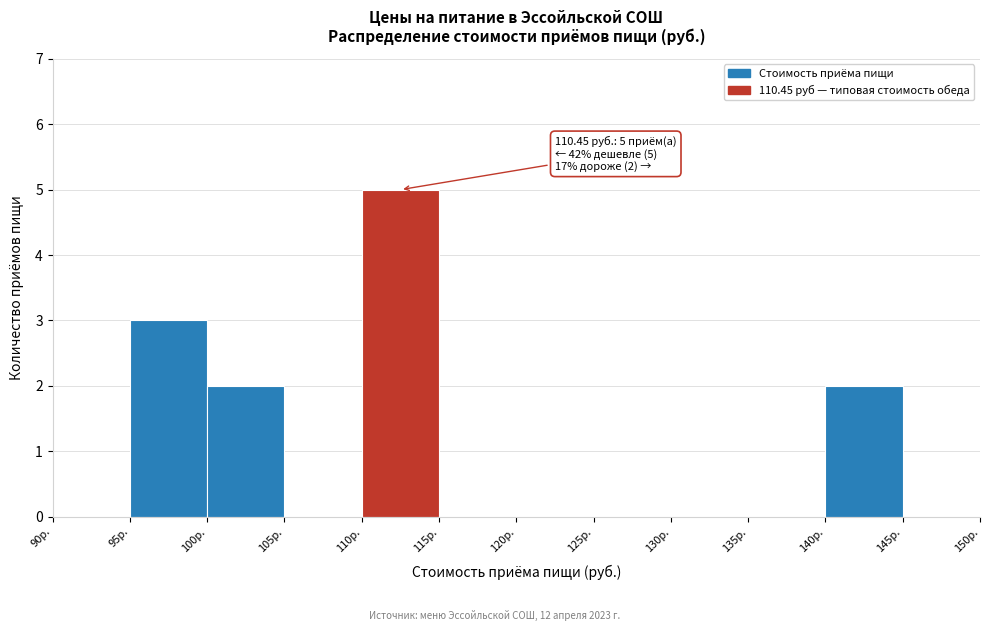

Over which range of the x-axis is the bar tallest?

110 to 115